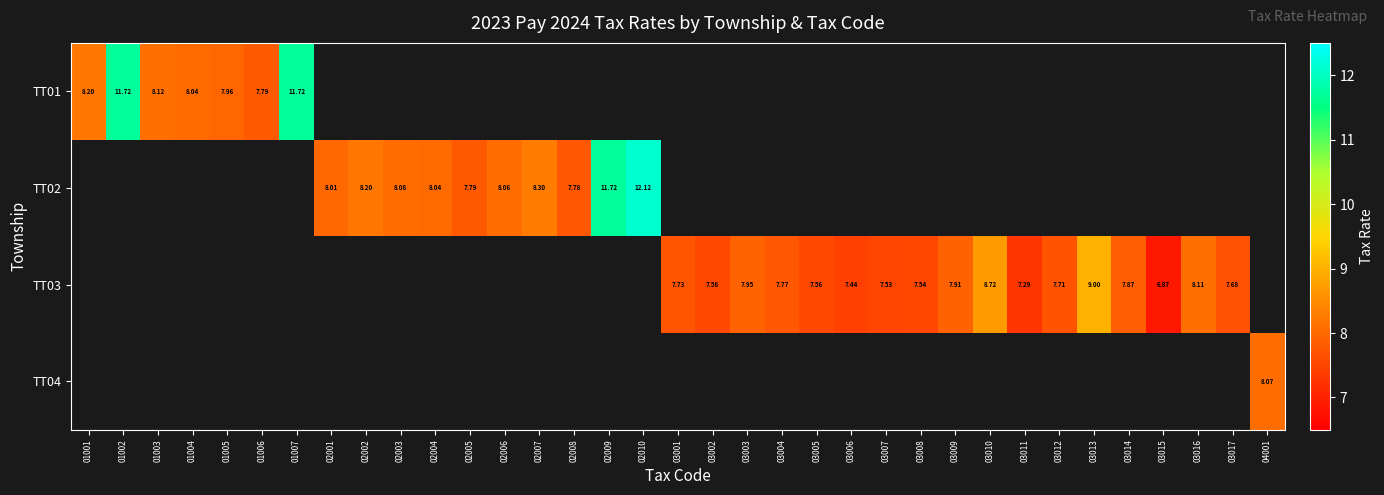

Which category has the highest value across all series?

02010